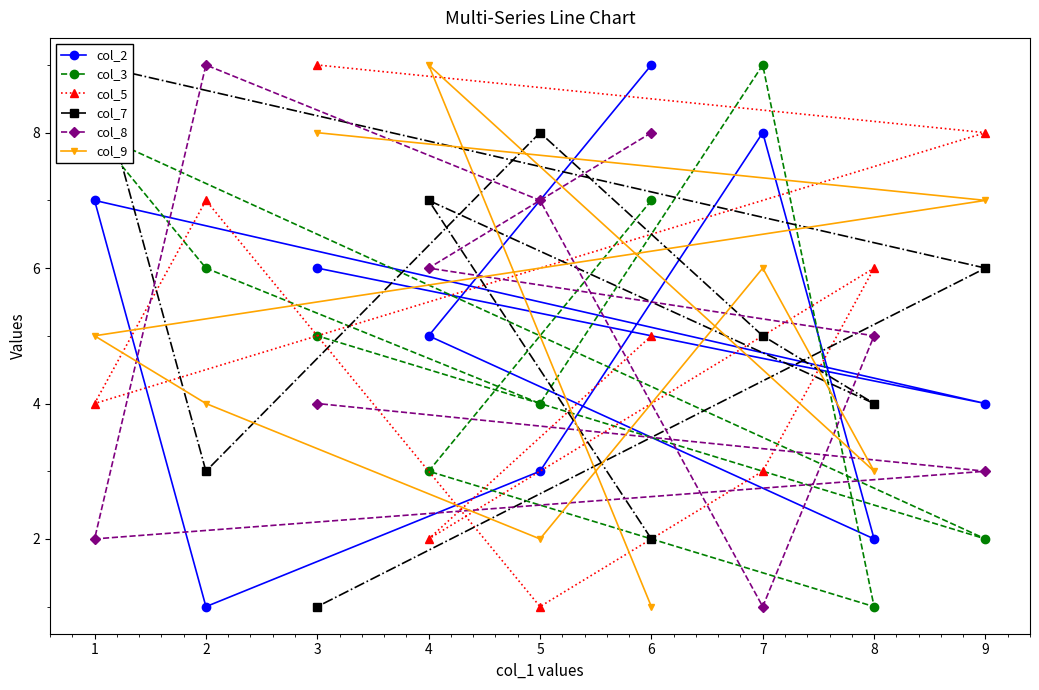

How many values in the col_3 series are below 5?

4